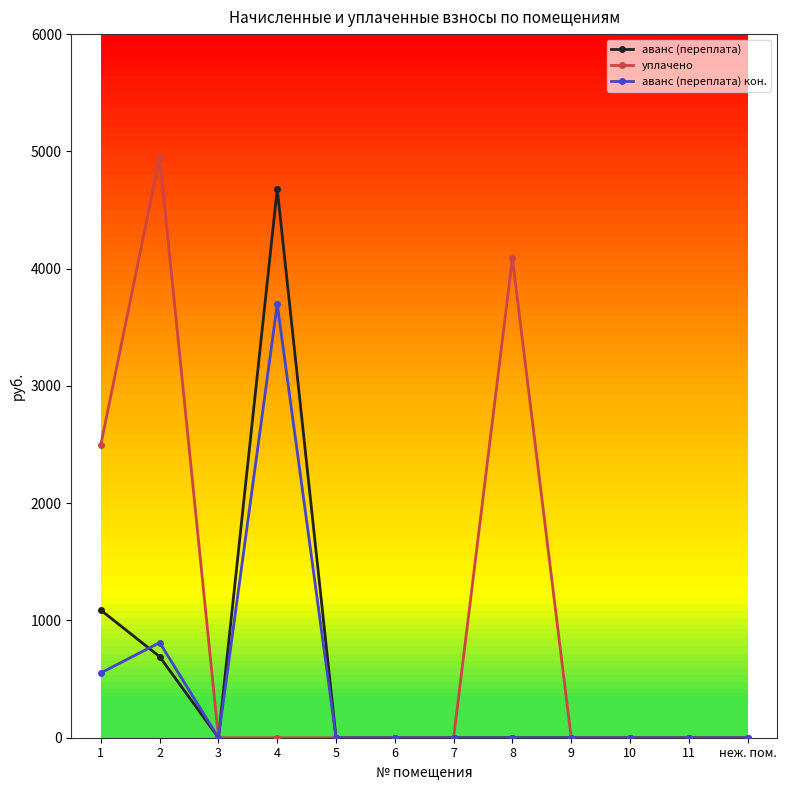

Which series has the largest total across all categories?

уплачено